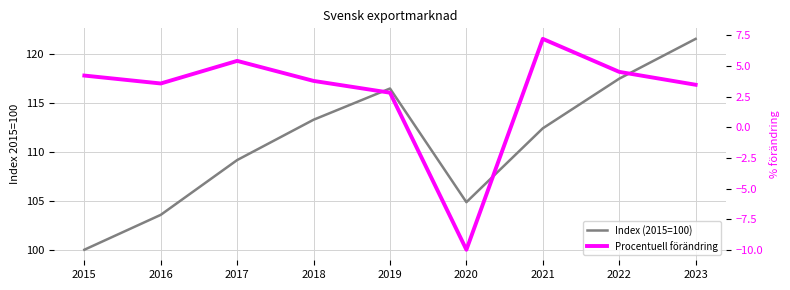

What are all the series names shown in the legend?

Index (2015=100), Procentuell förändring